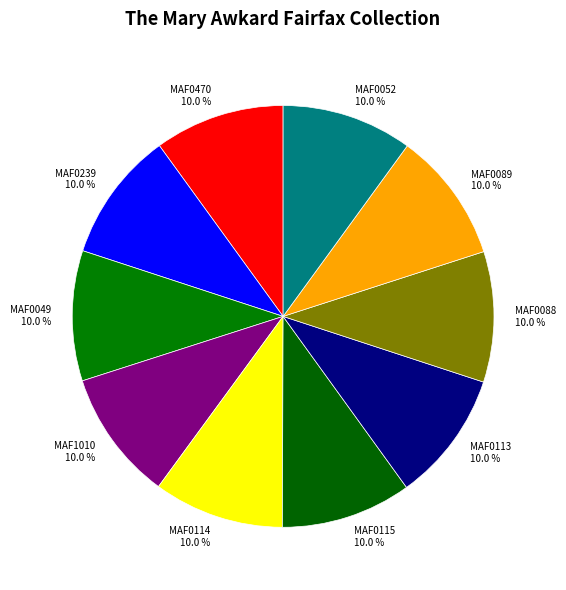

Does any single category account for the majority?

No